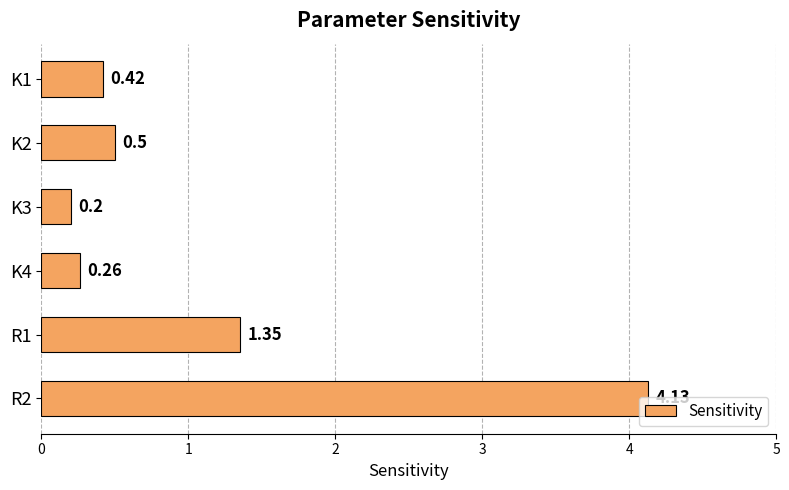

What is the ratio of the value at R2 to the value at R1?

3.1